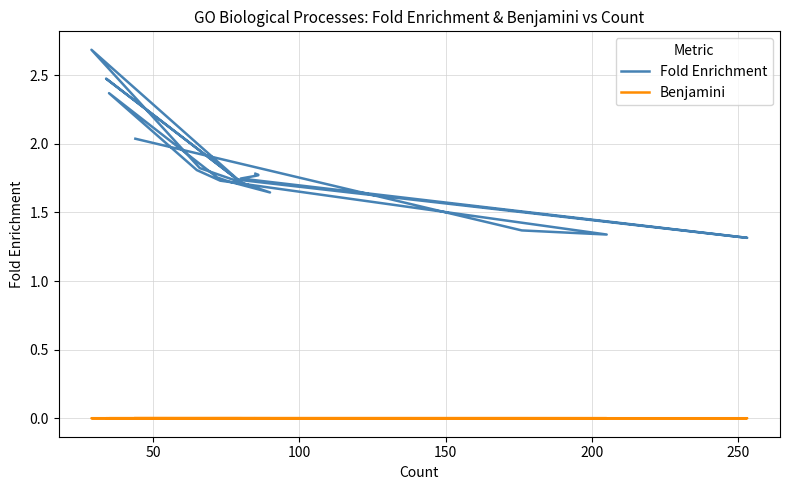

At how many categories does at least one series exceed 0?

20